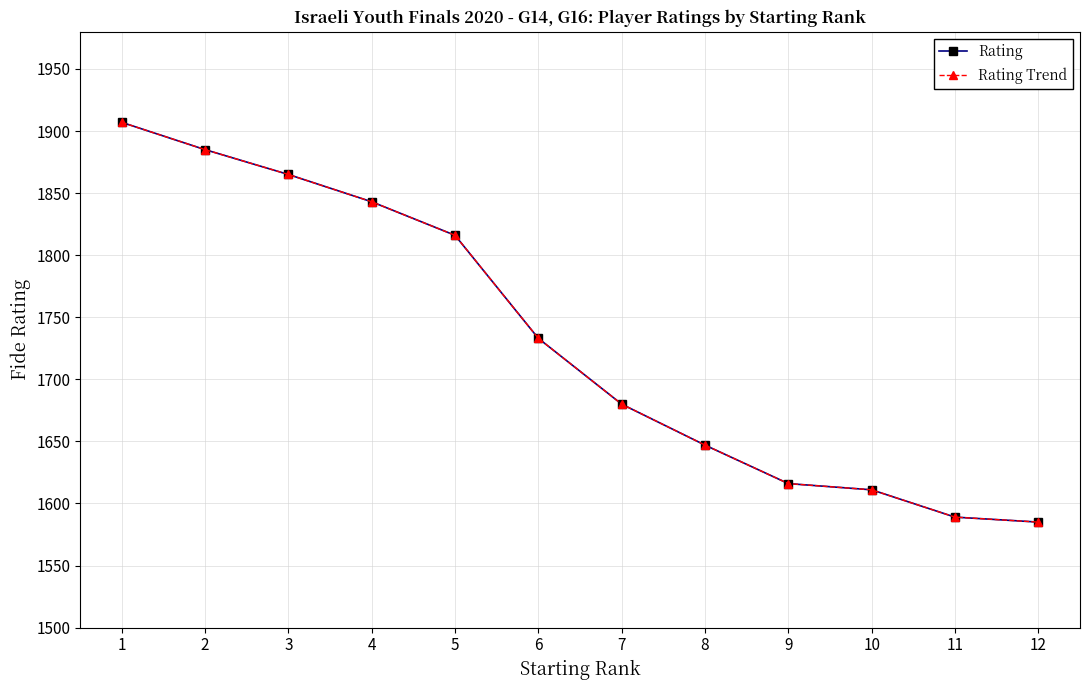

What is the difference between the maximum and minimum values in the Rating series?

322